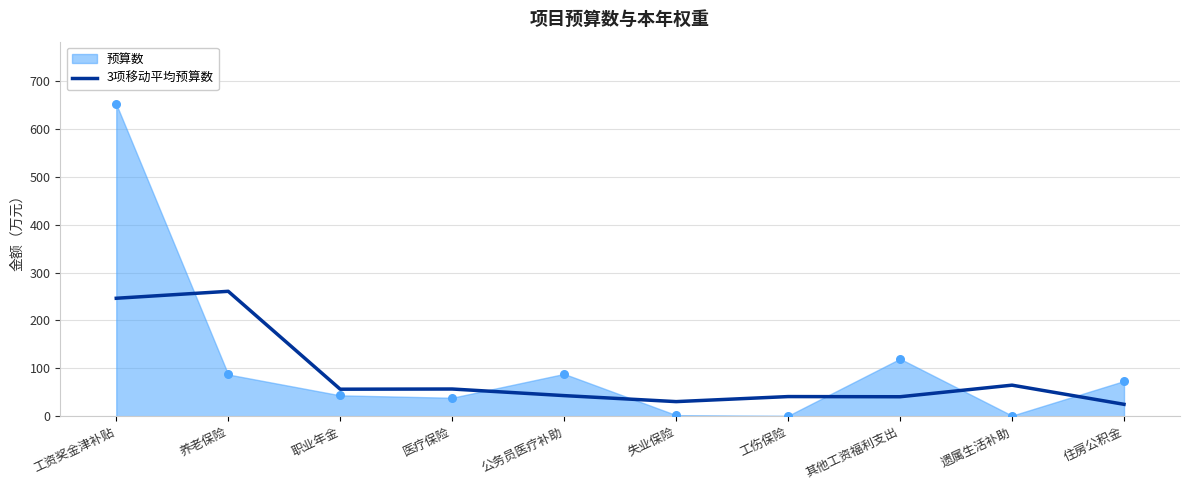

Between 养老保险 and 公务员医疗补助, which is larger?

养老保险